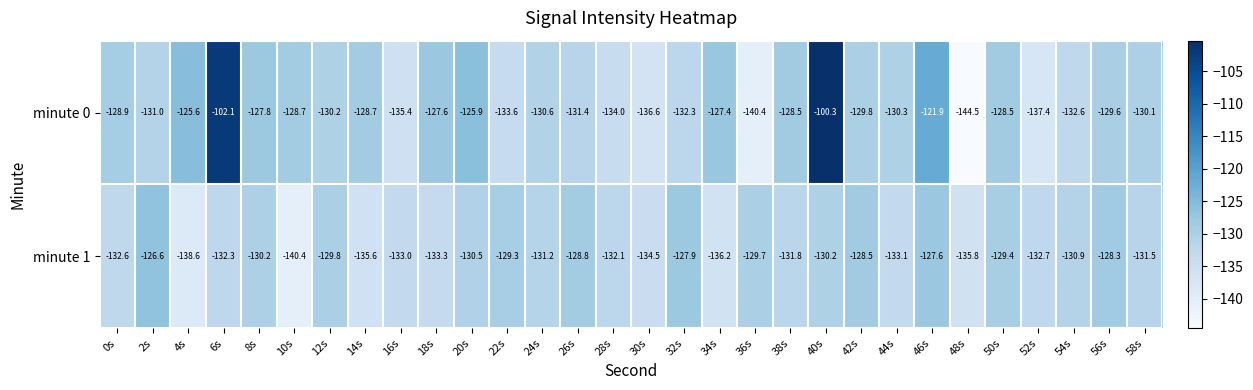

List the series in order of their overall mean, highest first.

minute 0, minute 1